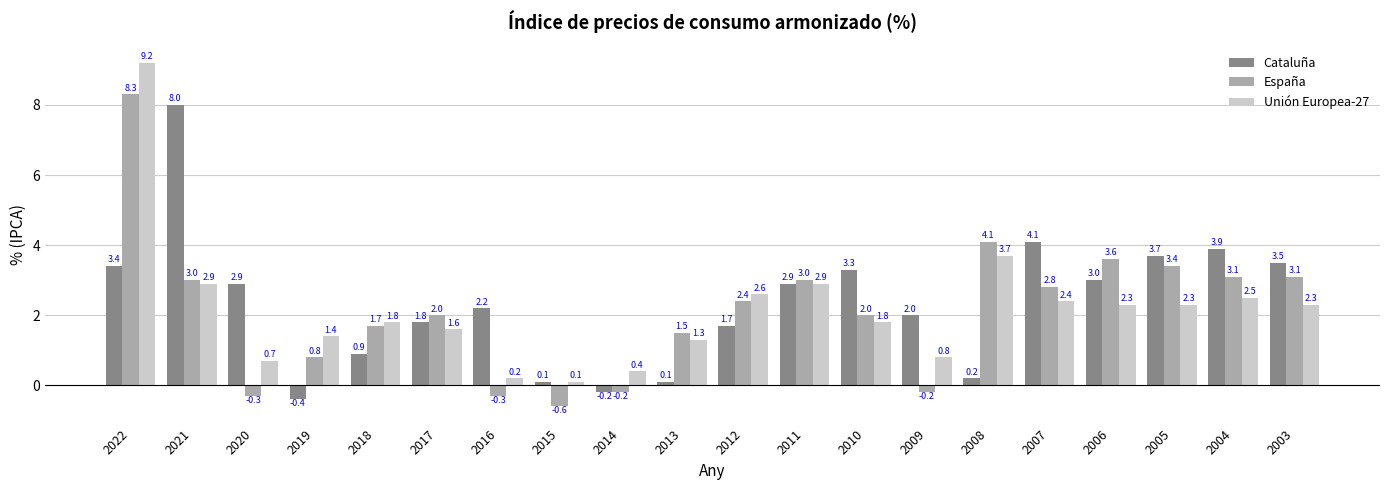

How many bars are there in each group?

3